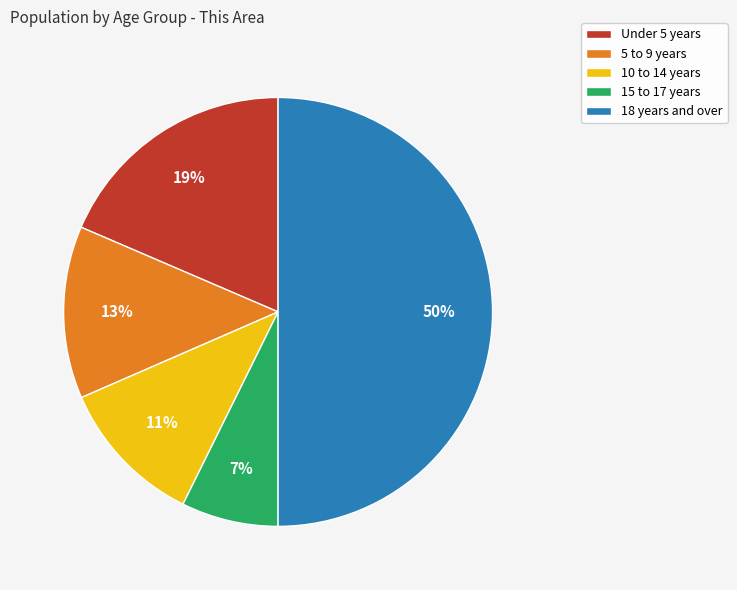

How many slices are in this pie chart?

5